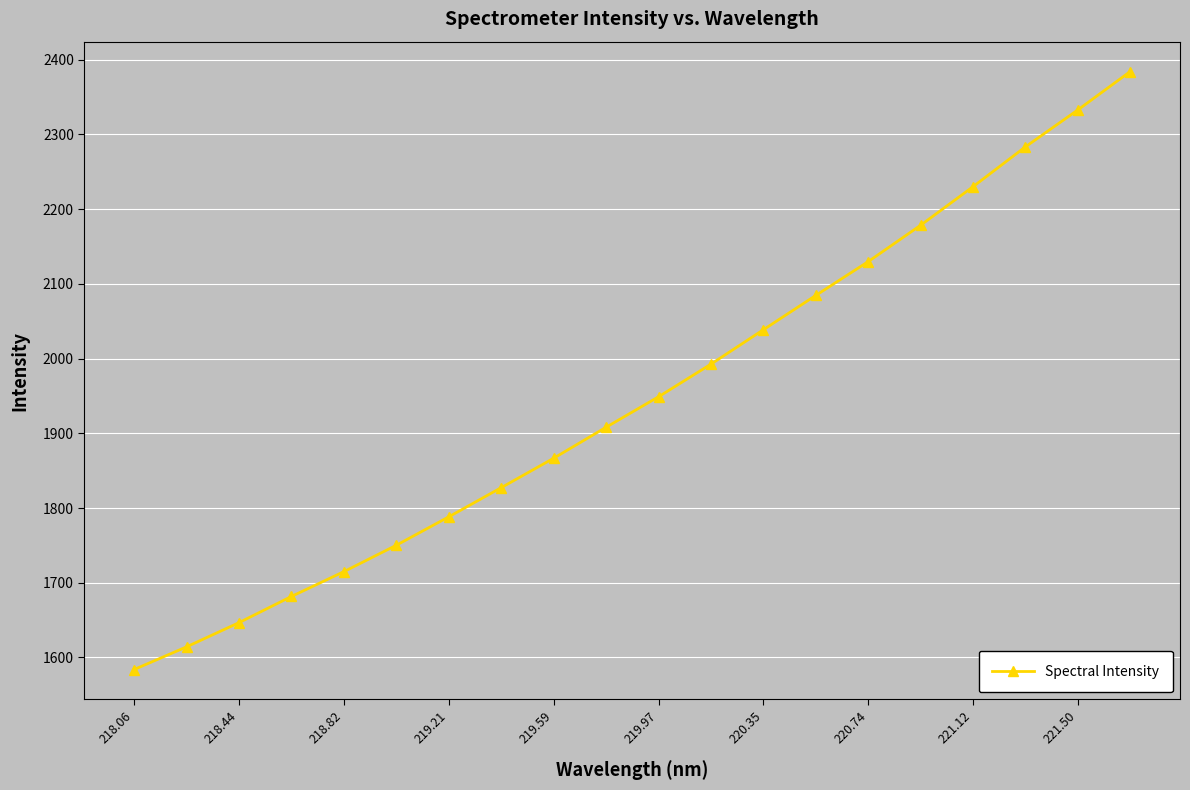

What is the minimum value shown in the chart?

1583.8